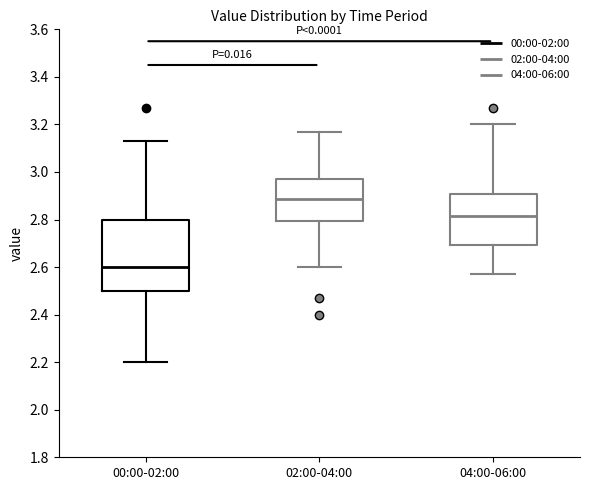

Where does the lower whisker of the box for 04:00-06:00 end on the y-axis? The values are not printed on the chart, so give them approximately, as read against the axis.

2.58